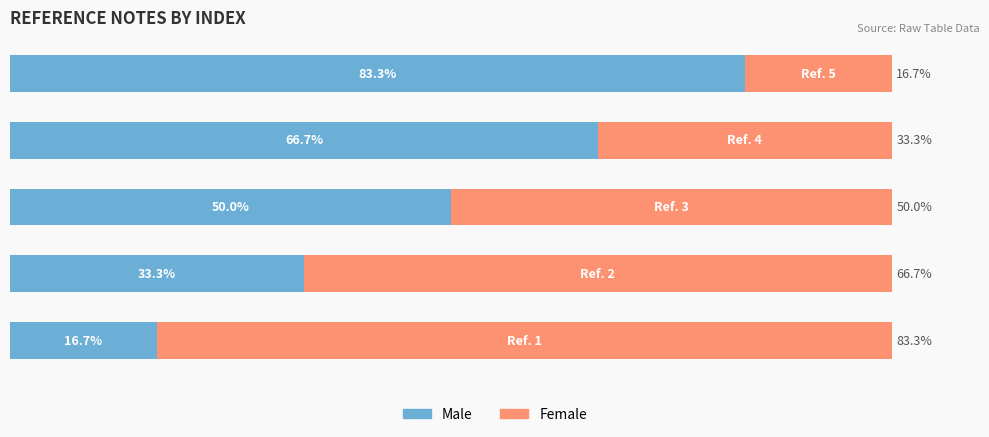

What are all the series names shown in the legend?

Male, Female